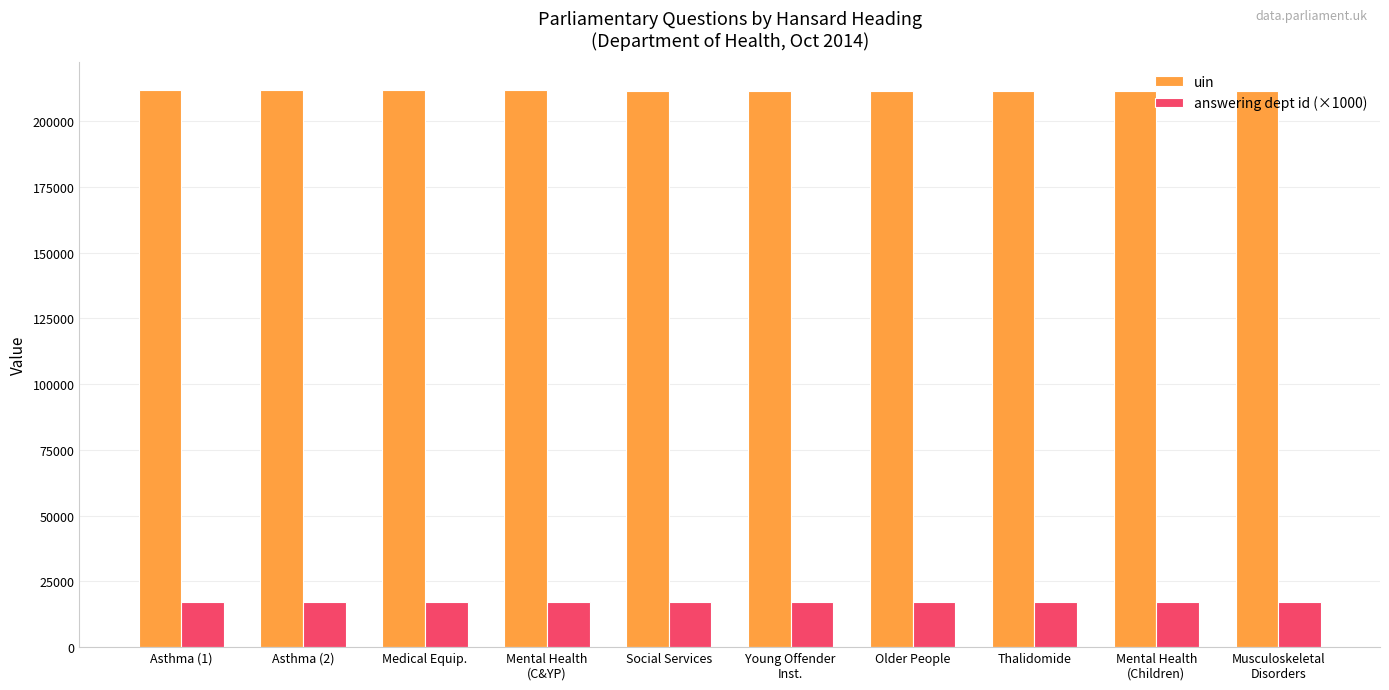

Which series has the largest range (max minus min)?

uin